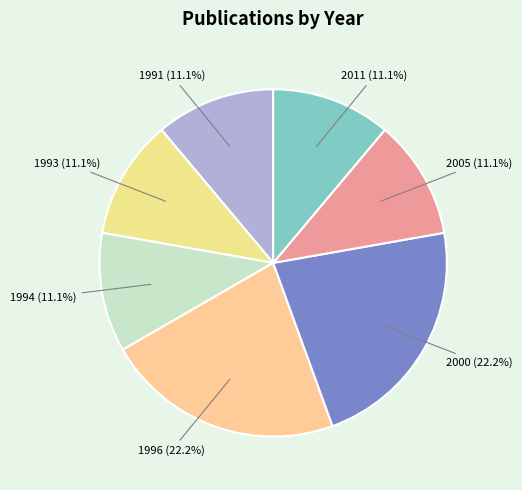

Does 1994 (11.1%) represent more than half of the total?

No